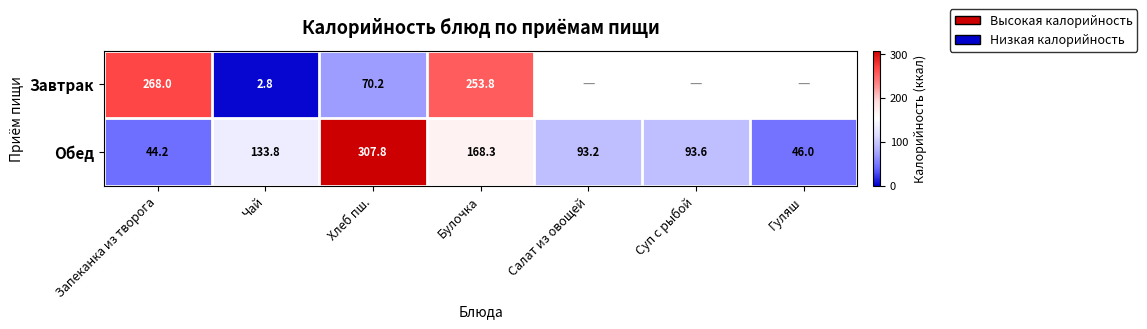

Rank the series at Запеканка из творога from highest to lowest value.

Завтрак, Обед